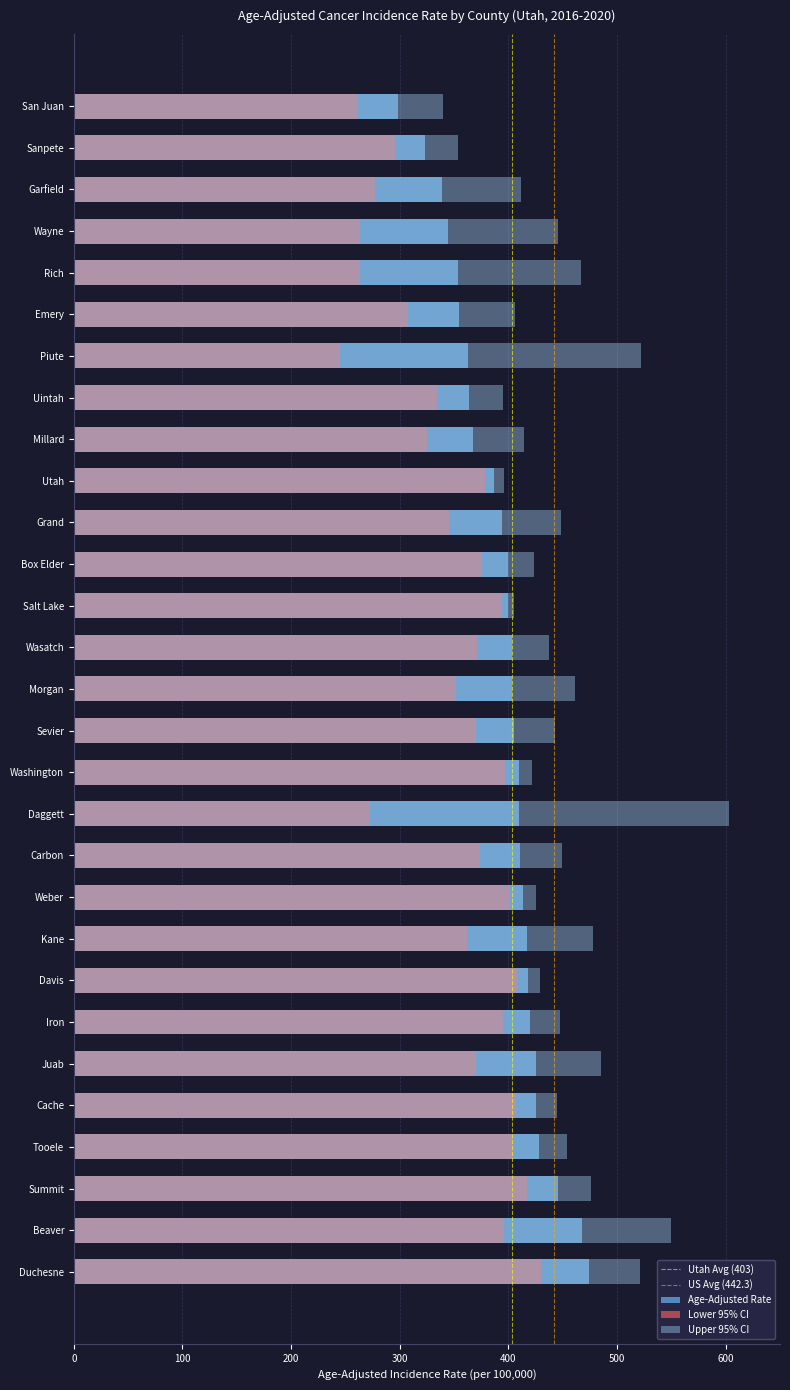

What is the average value of the Upper 95% CI series?

446.7